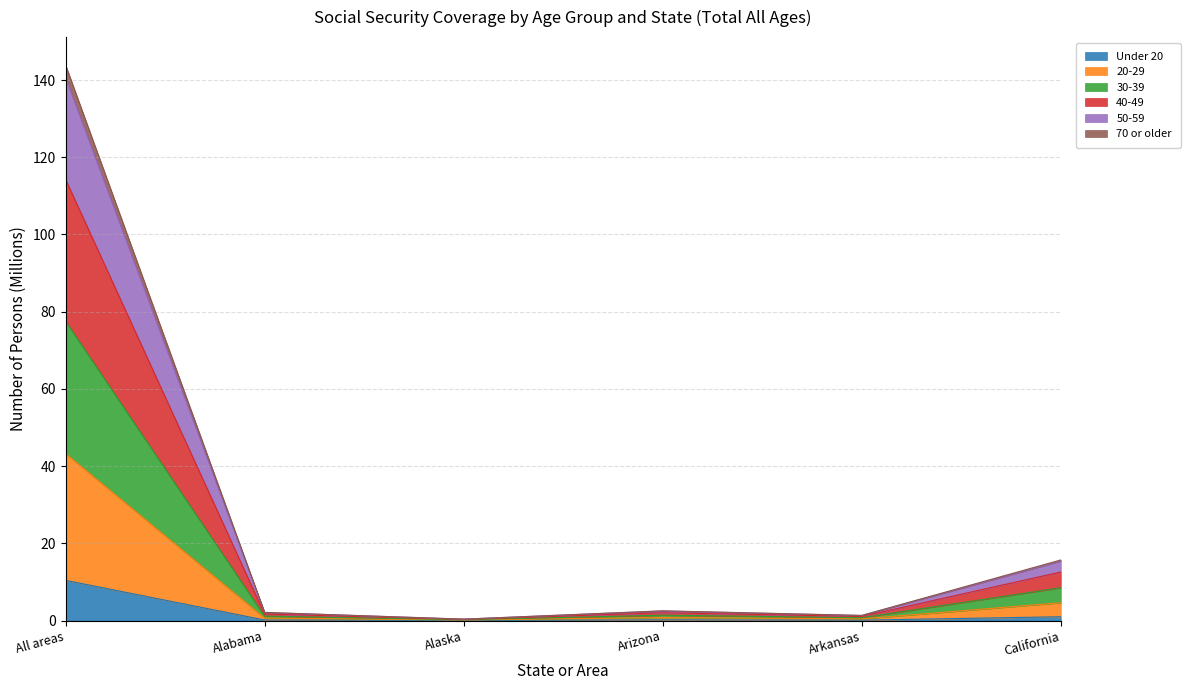

At which category is the sum across all series the highest?

All areas